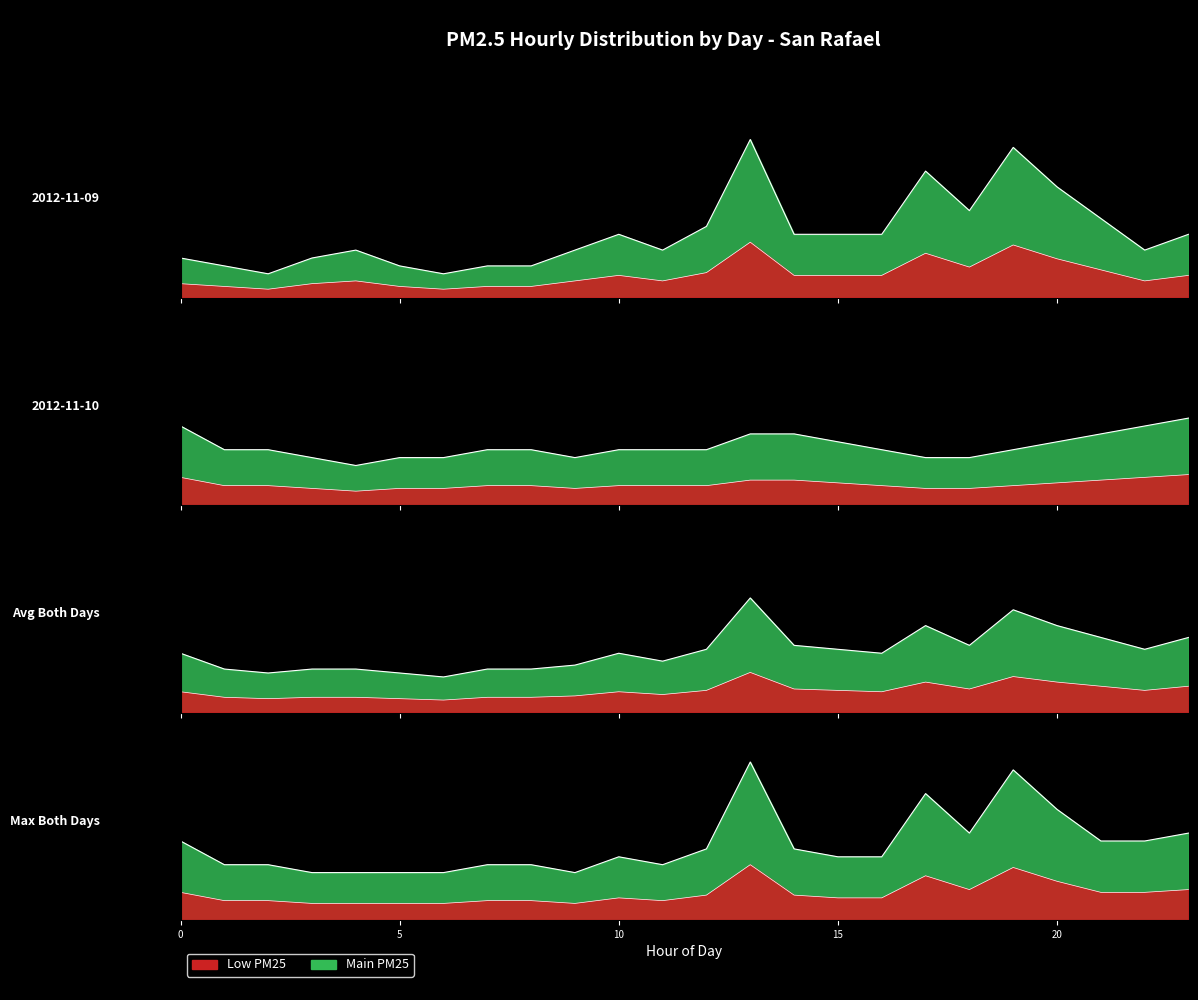

At how many categories does at least one series exceed 7?

14